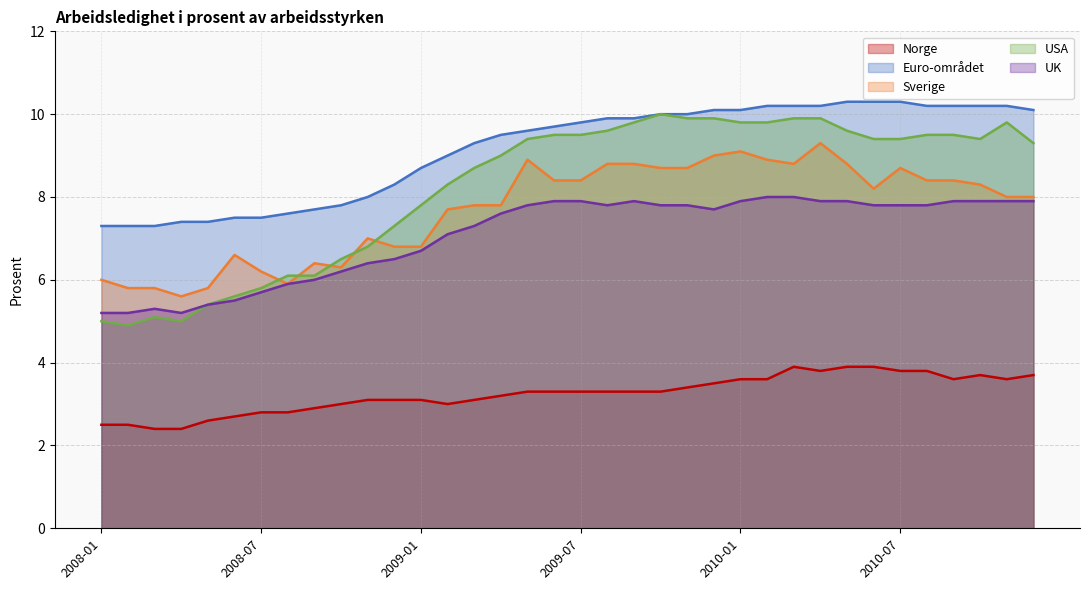

Where is the first local maximum for Sverige?

2008-06